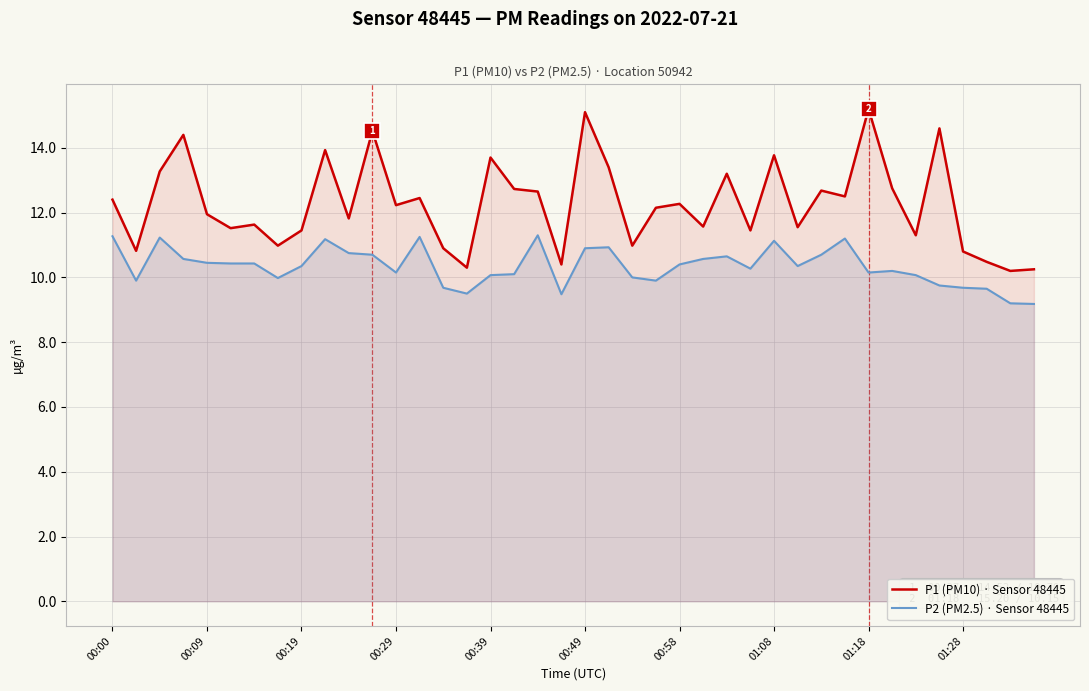

True or false: P1 (PM10) · Sensor 48445 and P2 (PM2.5) · Sensor 48445 cross at least once.

False